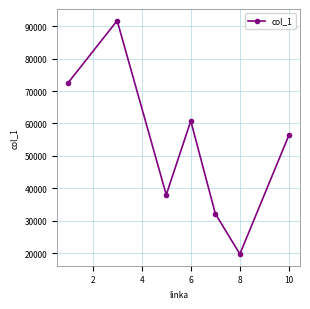

What is the greatest value displayed?

91711.3